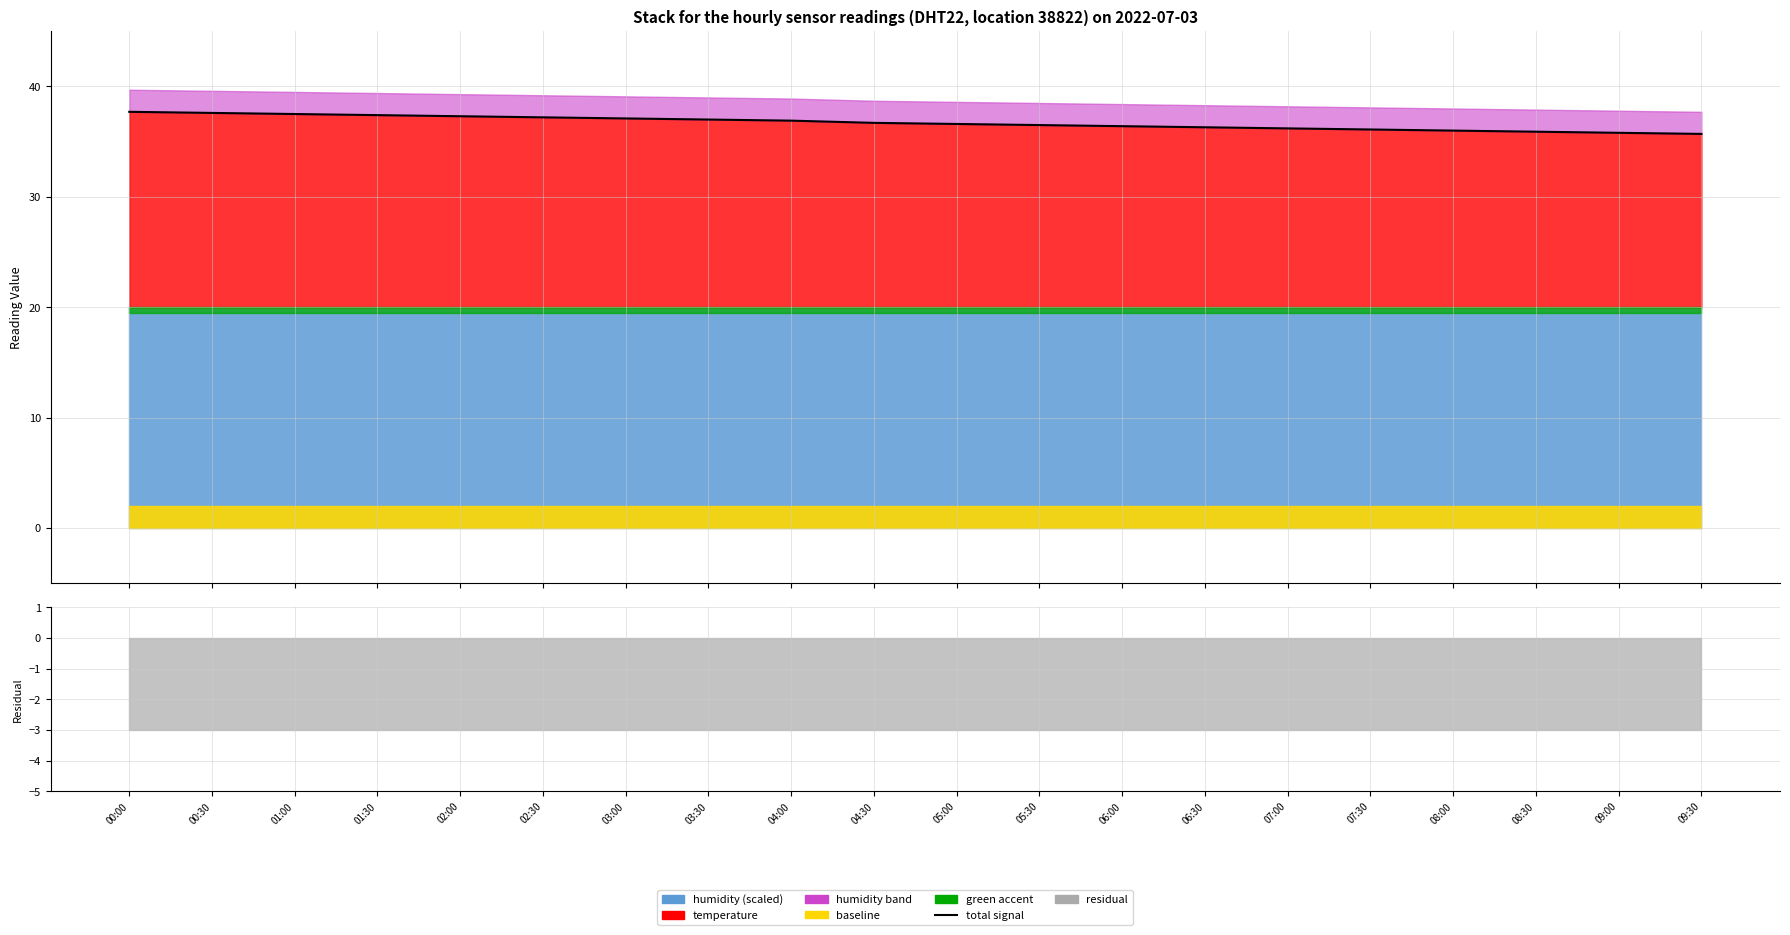

Reading left to right, what are all the values shown in this chart?

00:00=37.7	00:30=37.6	01:00=37.5	01:30=37.4	02:00=37.3	02:30=37.2	03:00=37.1	03:30=37.0	04:00=36.9	04:30=36.7	05:00=36.6	05:30=36.5	06:00=36.4	06:30=36.3	07:00=36.2	07:30=36.1	08:00=36.0	08:30=35.9	09:00=35.8	09:30=35.7